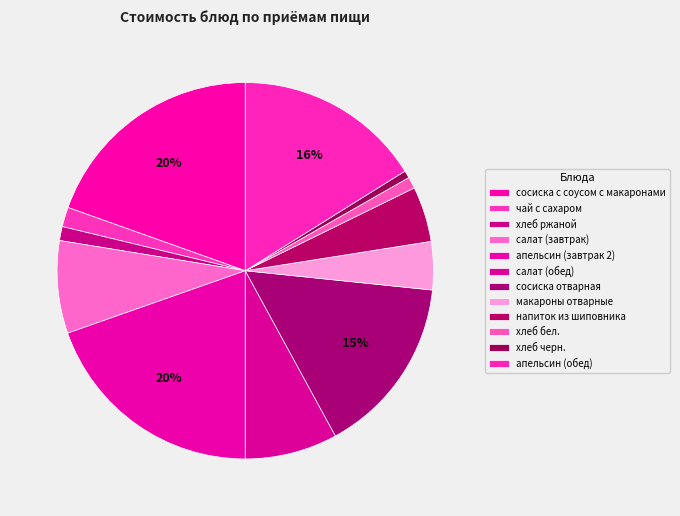

To the nearest percent, what is the combined percentage of апельсин (обед) and хлеб черн.?

17%